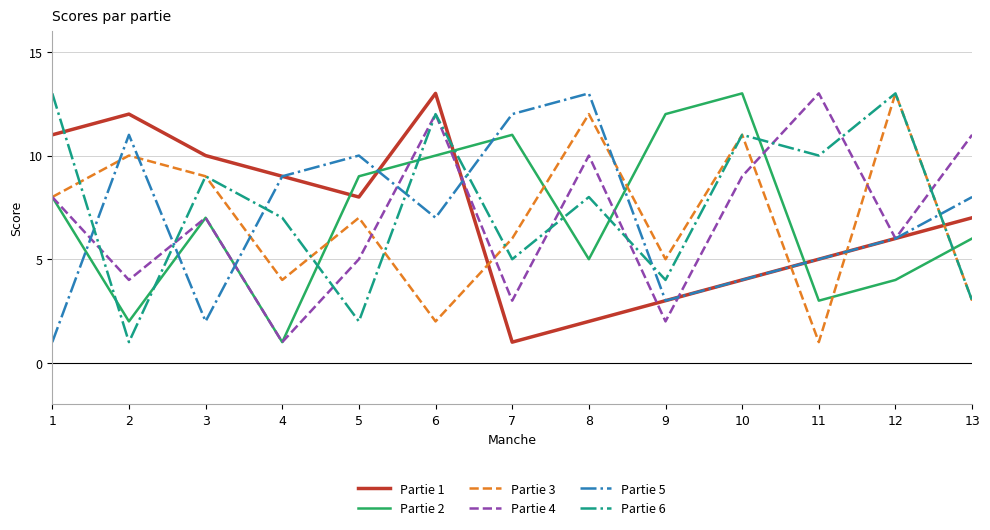

At 8, list the series in order from largest to smallest.

Partie 5, Partie 3, Partie 4, Partie 6, Partie 2, Partie 1